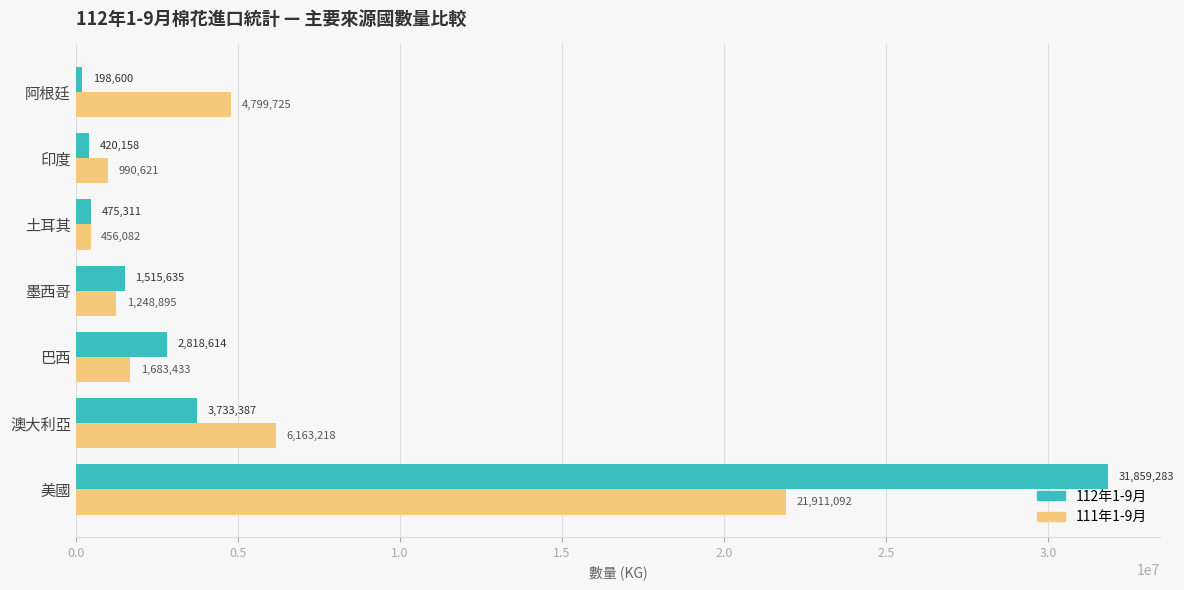

What is the difference between the highest and lowest values at 阿根廷?

4601125